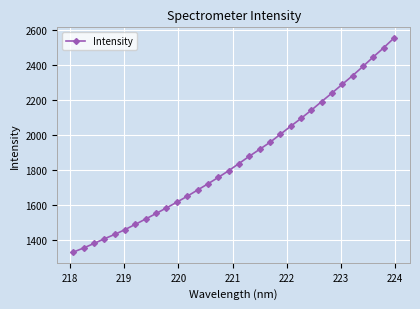

How many lines are shown in the chart?

1